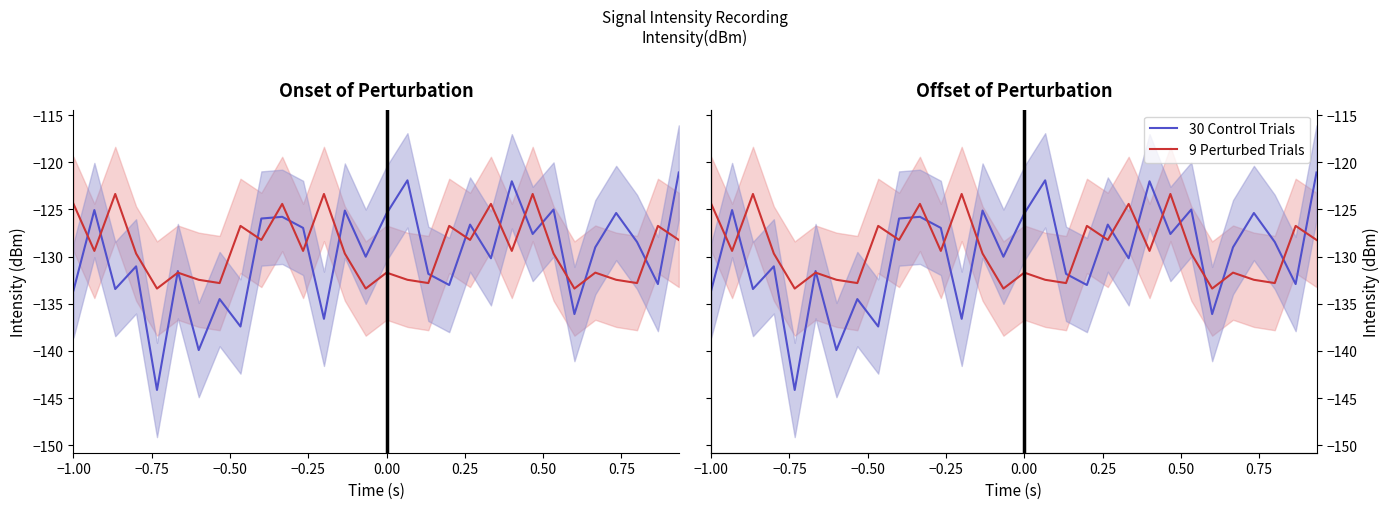

True or false: 30 Control Trials and 9 Perturbed Trials cross at least once.

True